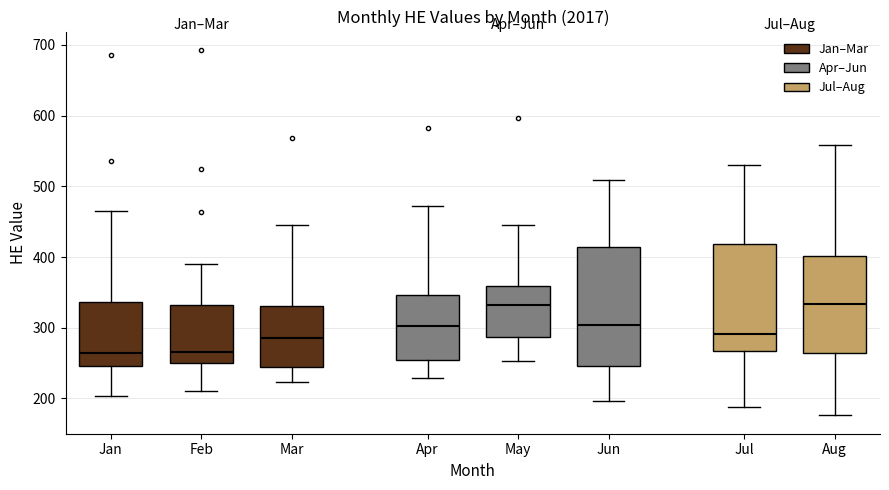

Where is the upper edge of the box for Jul on the y-axis? The values are not printed on the chart, so give them approximately, as read against the axis.

420